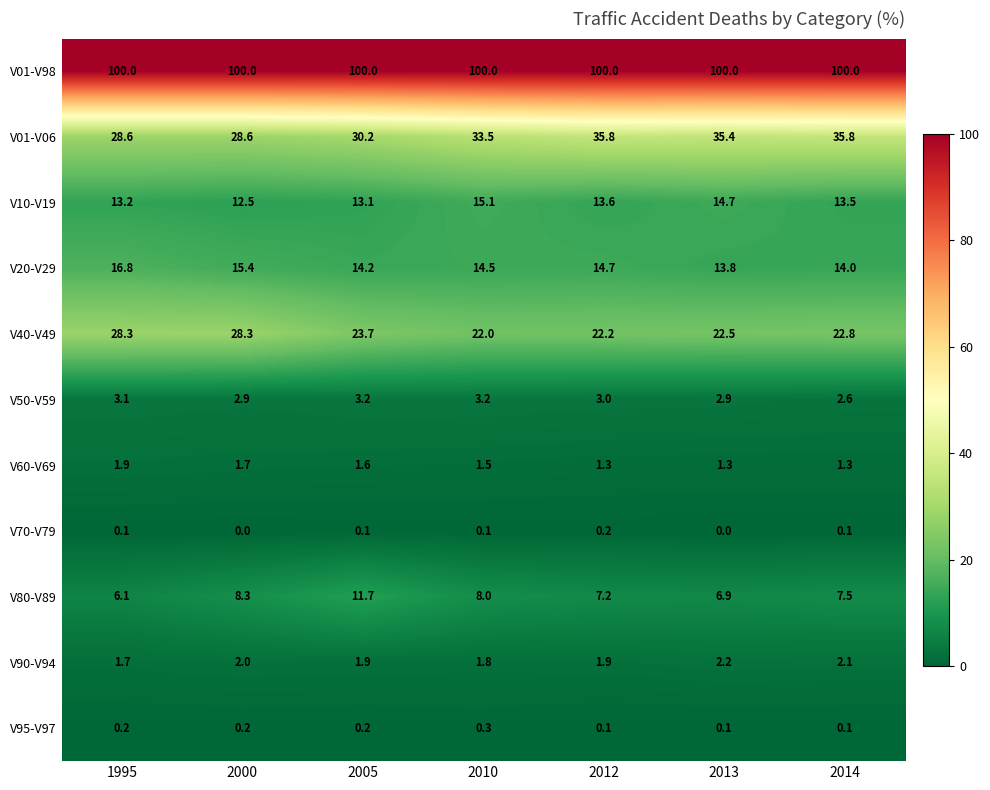

What is the maximum value shown in the chart?

100.0